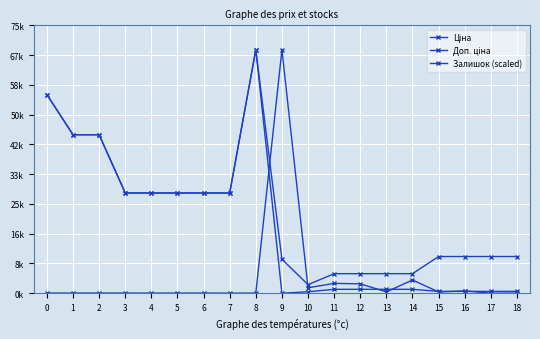

What is the difference between the maximum and minimum values in the Залишок (scaled) series?

68732.9